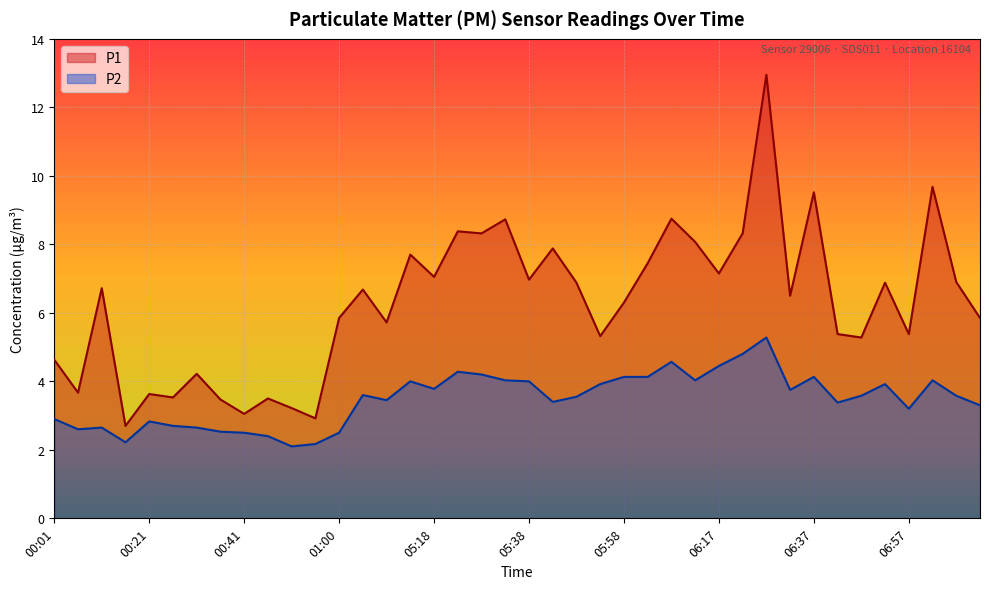

What position from the right is 00:11?

38